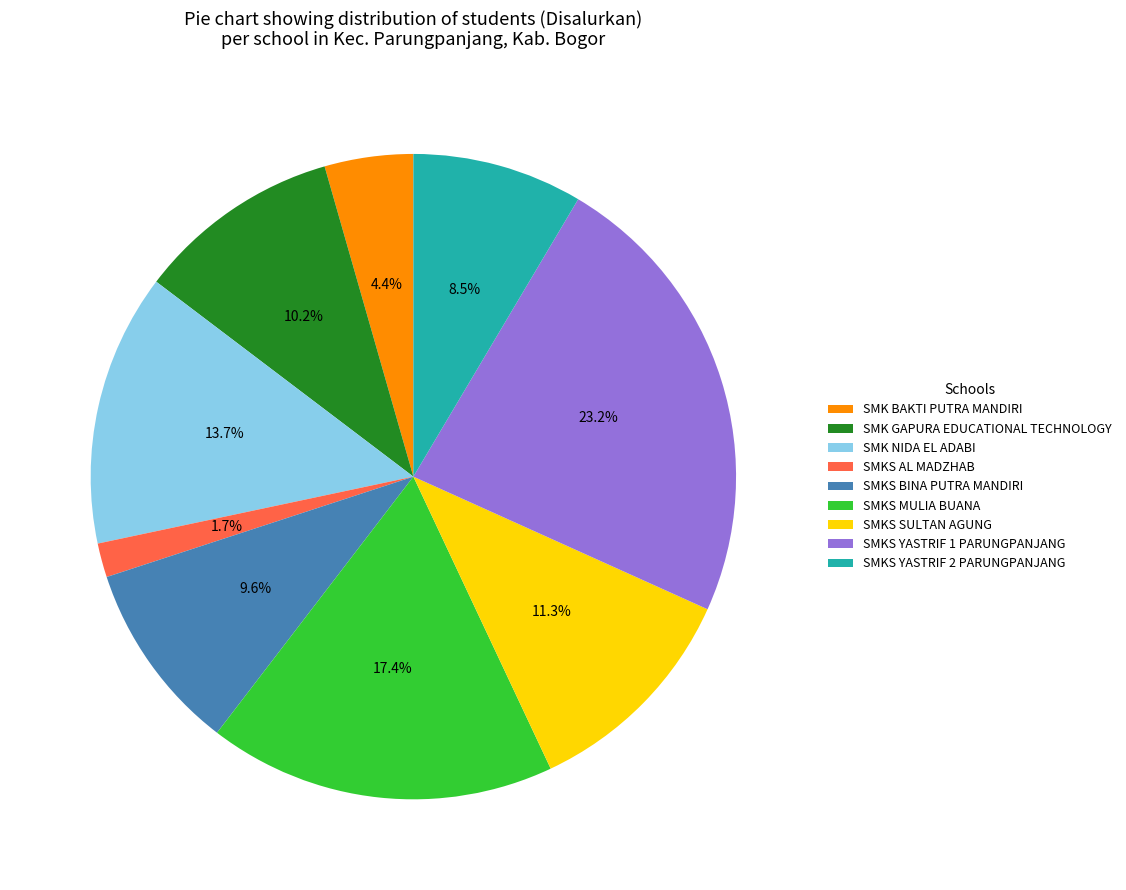

To the nearest percent, what is the combined percentage of SMKS YASTRIF 2 PARUNGPANJANG and SMKS BINA PUTRA MANDIRI?

18%